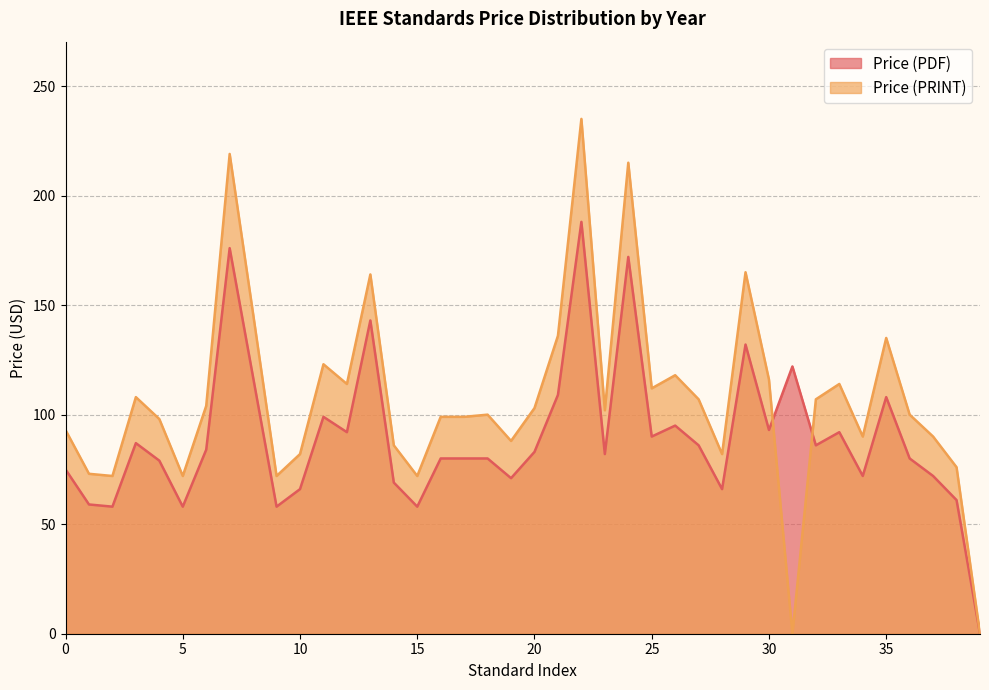

How many interior local peaks does the Price (PRINT) series have?

11